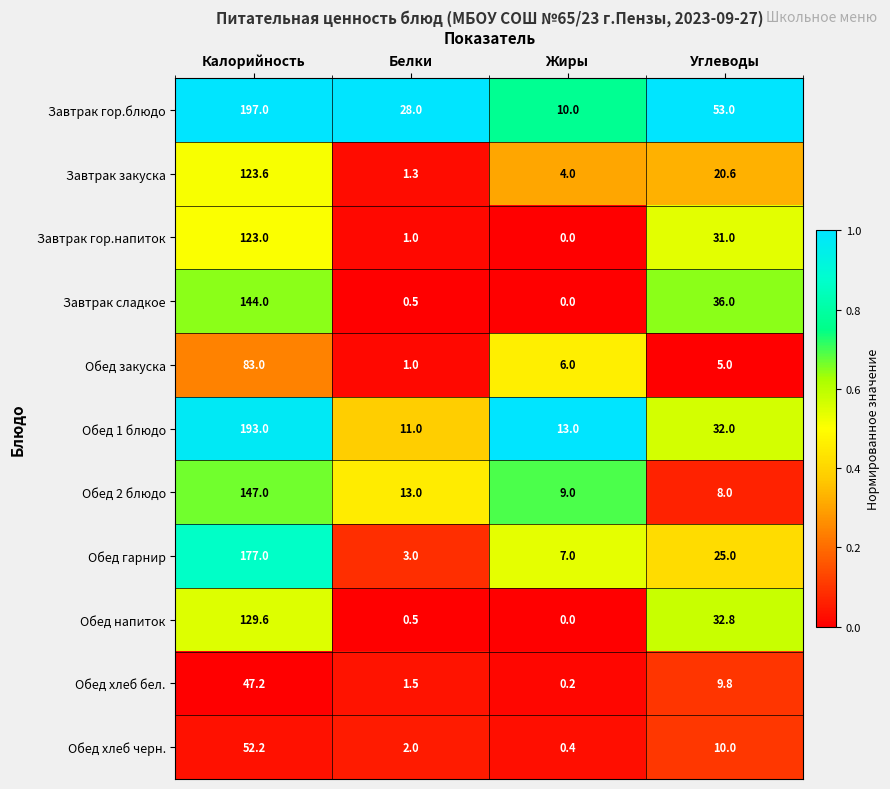

Which series has the largest total across all categories?

Завтрак гор.блюдо